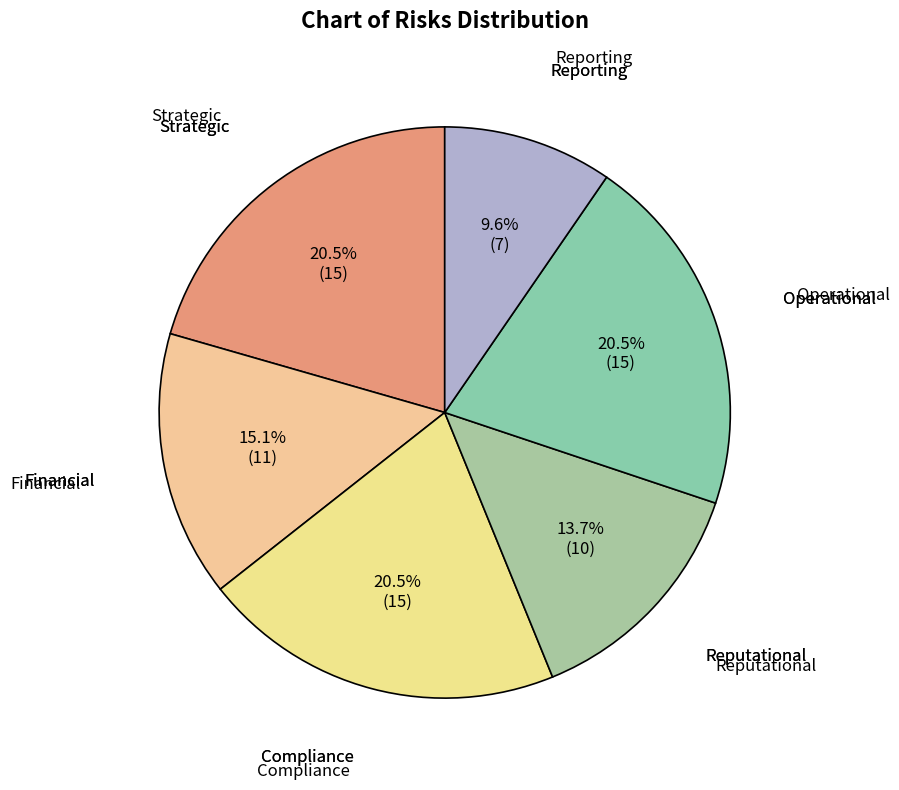

Which category has the smallest portion of the pie?

Reporting